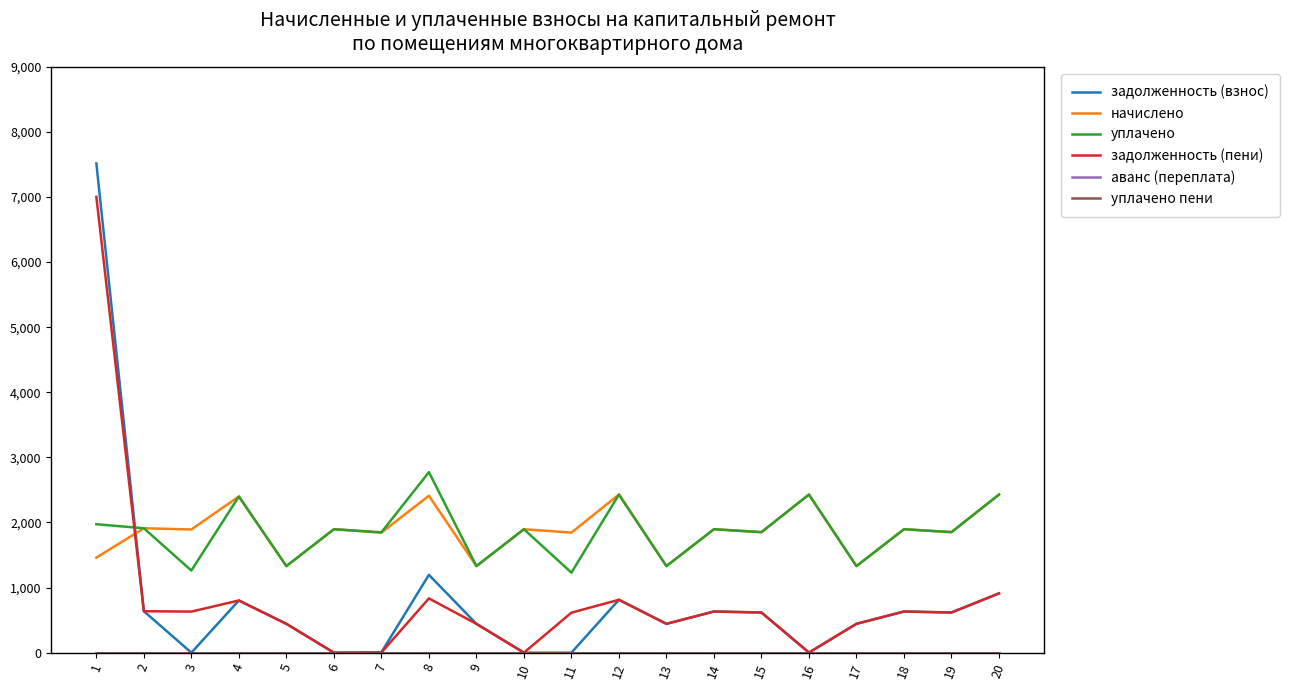

Which category has the highest value across all series?

1